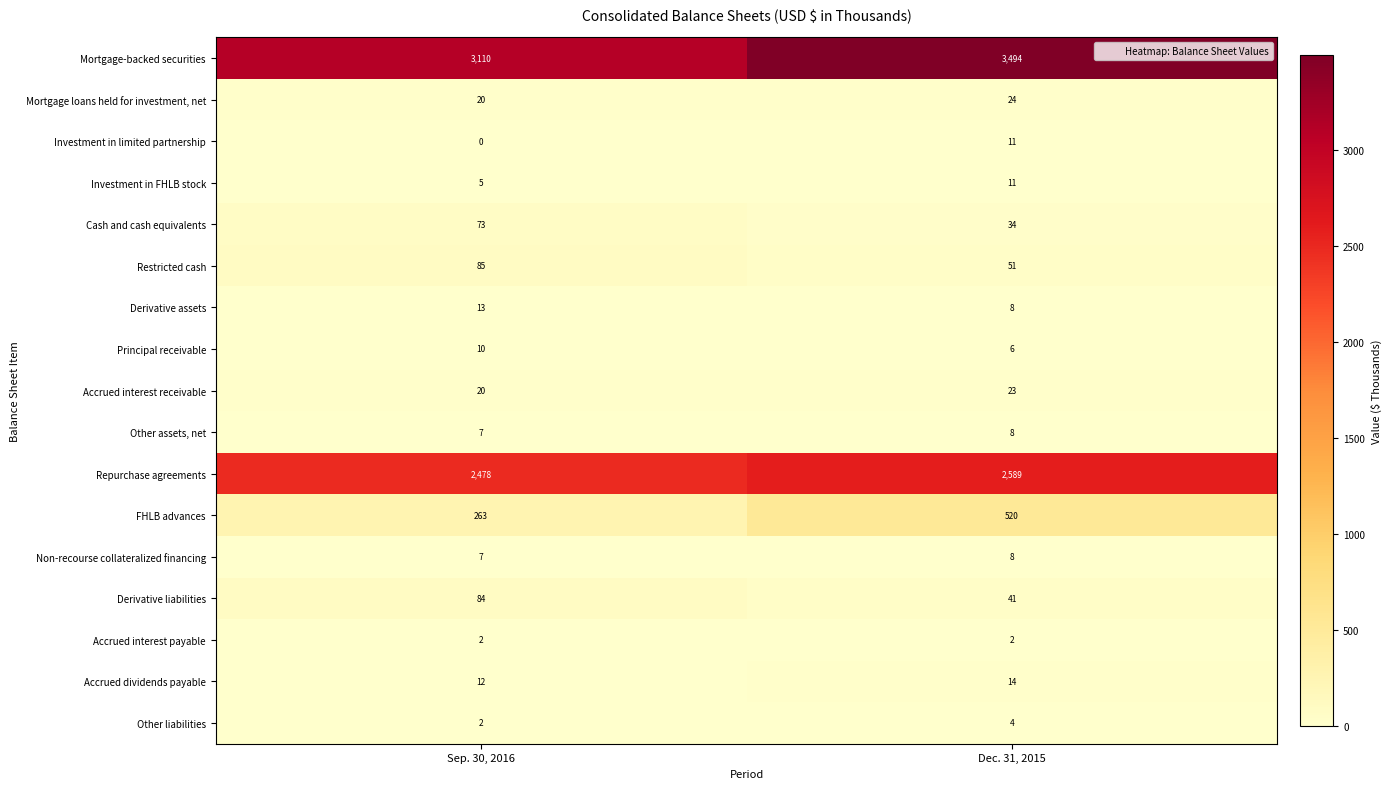

Which series has the largest range (max minus min)?

Mortgage-backed securities